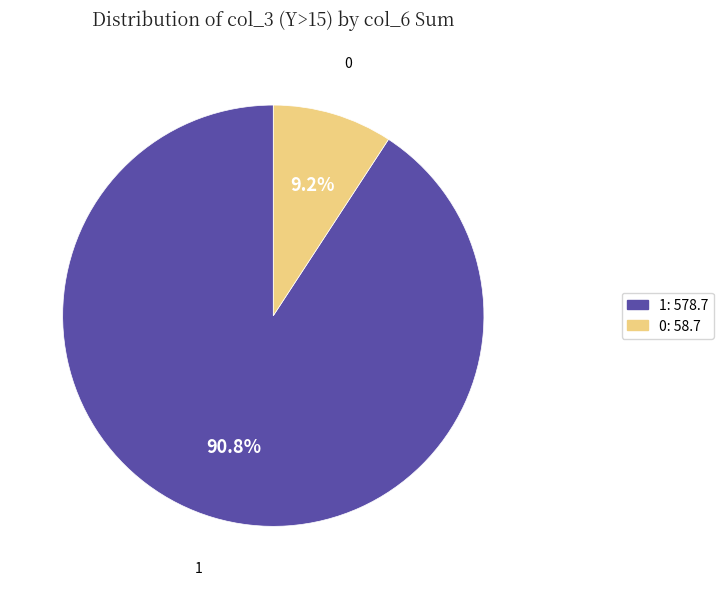

What percentage is NOT represented by 1?

9.2%